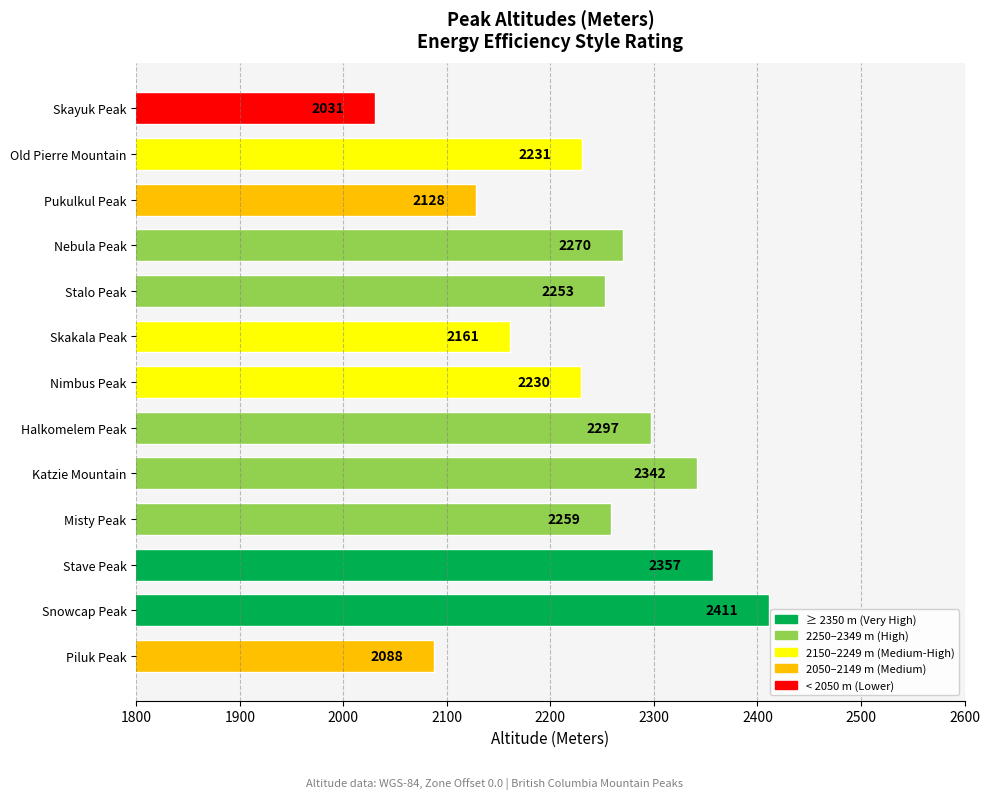

How many distinct data groups are displayed?

1